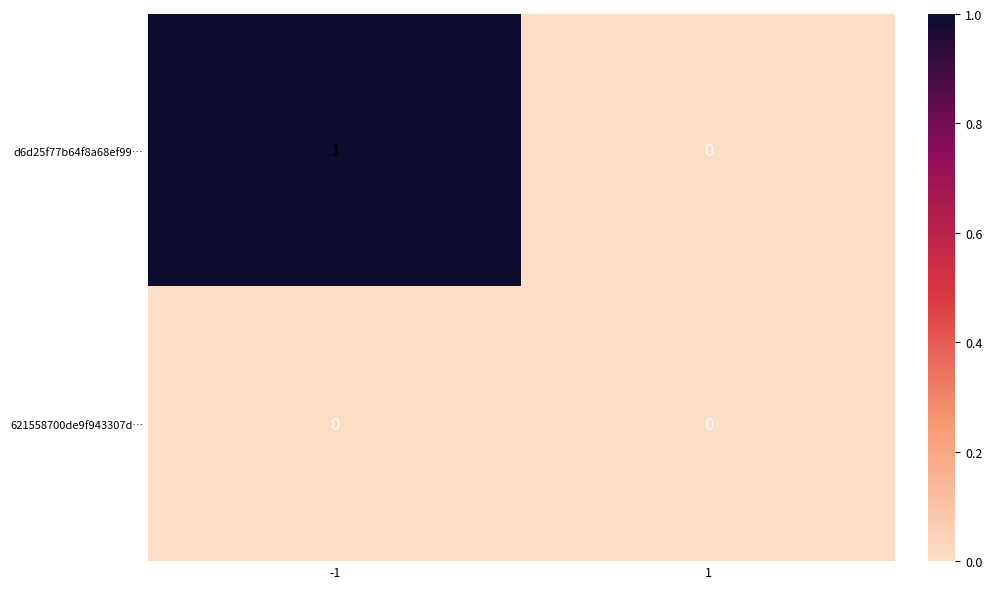

Between -1 and 1, which series saw the biggest shift?

d6d25f77b64f8a68ef99…